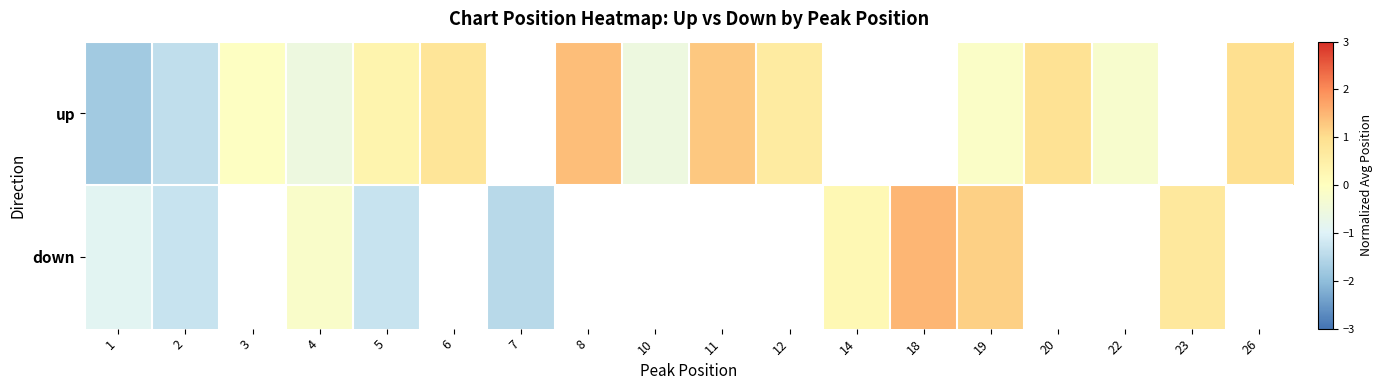

True or false: up has a value of -0.4 at 10.

False